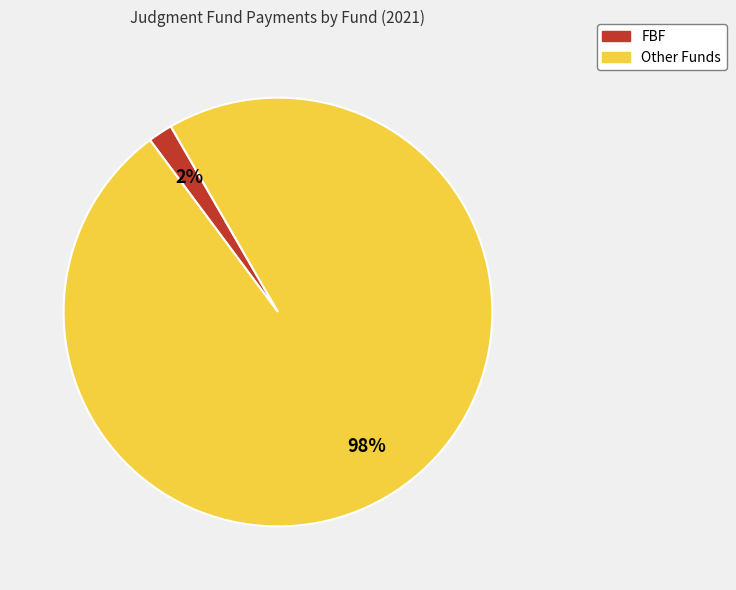

True or false: FBF accounts for 2% of the total.

True